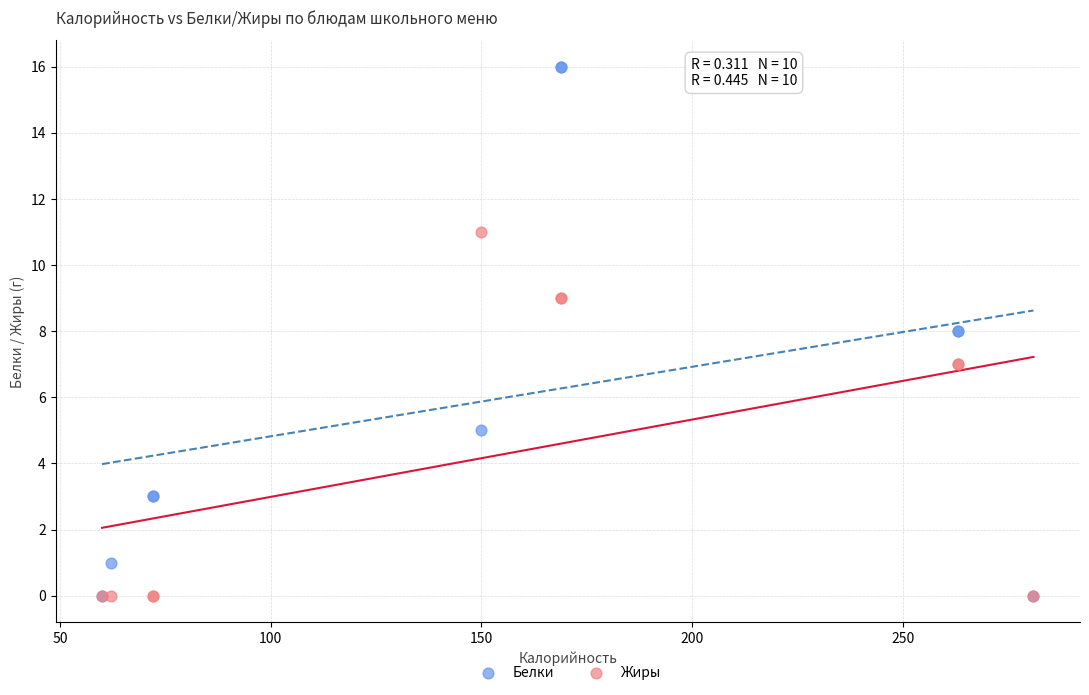

Which series has the largest Y range (max minus min)?

Белки